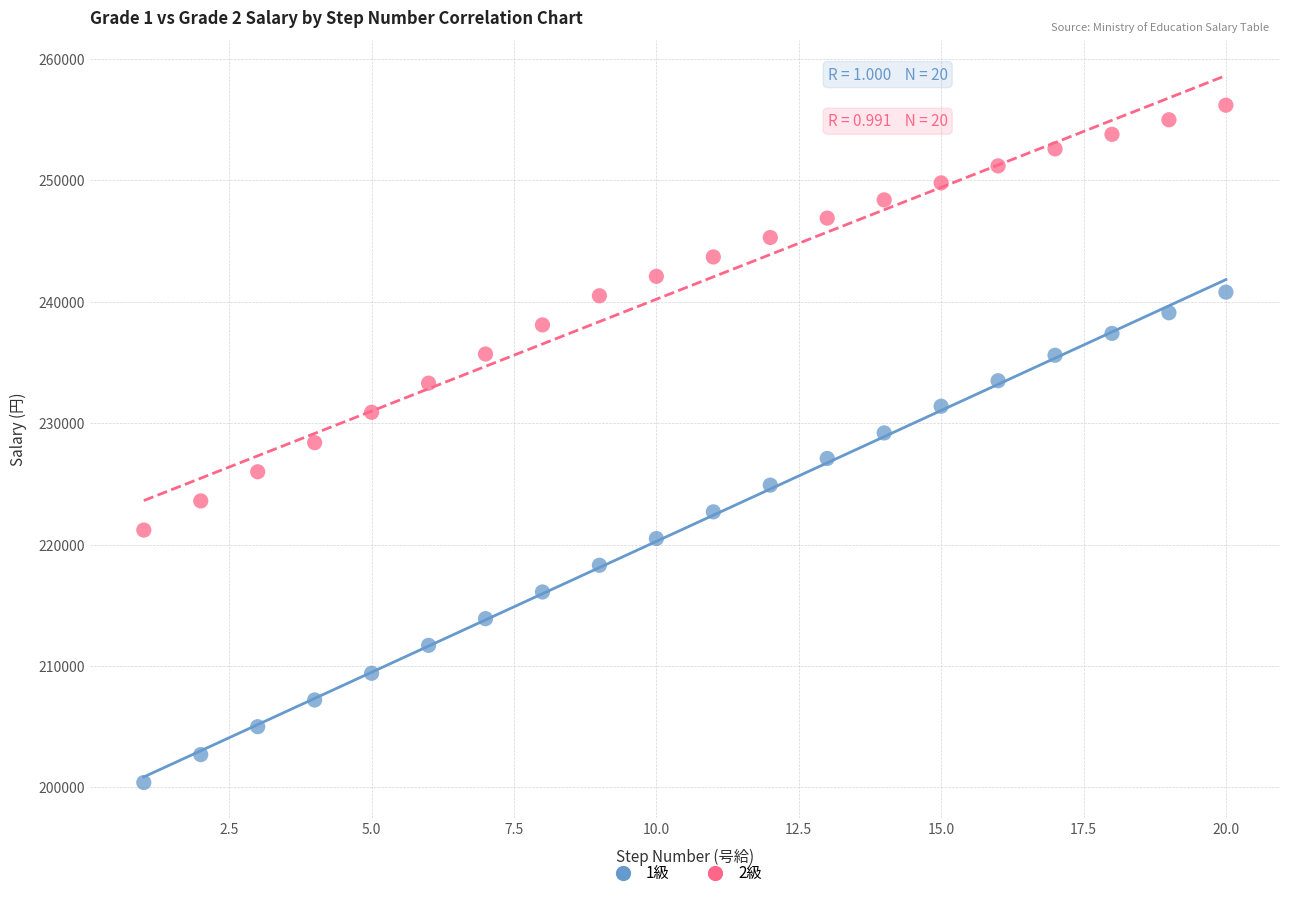

Which series reaches the minimum Y coordinate?

1級